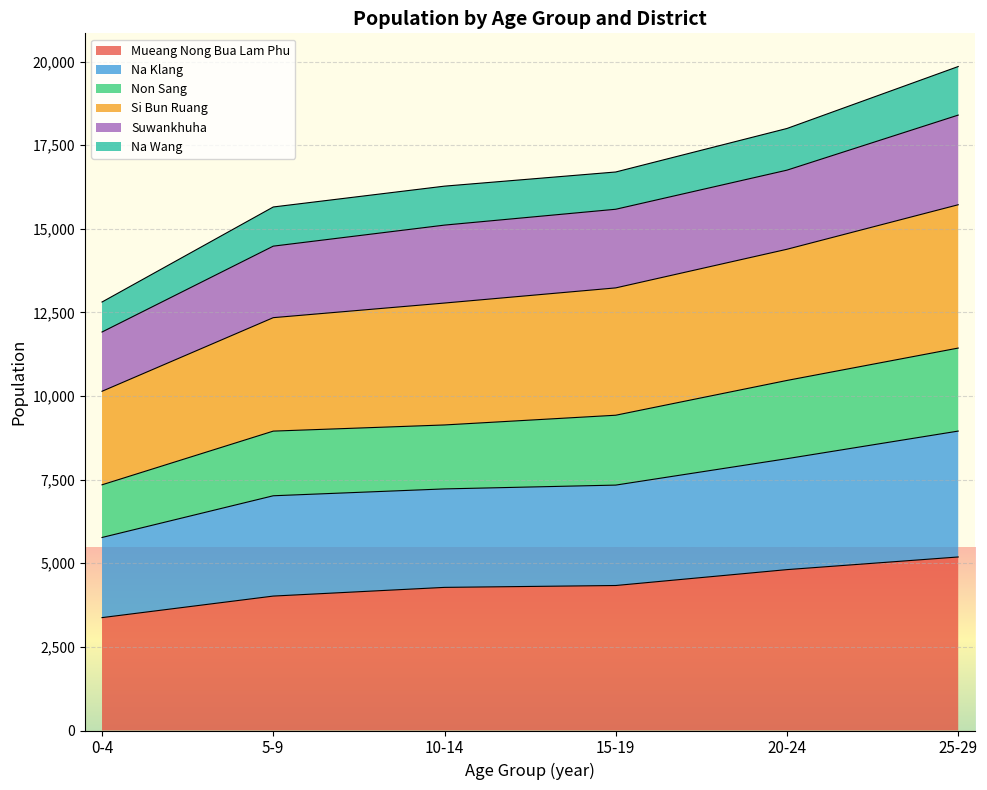

How many data points in Na Klang are above 7337?

2